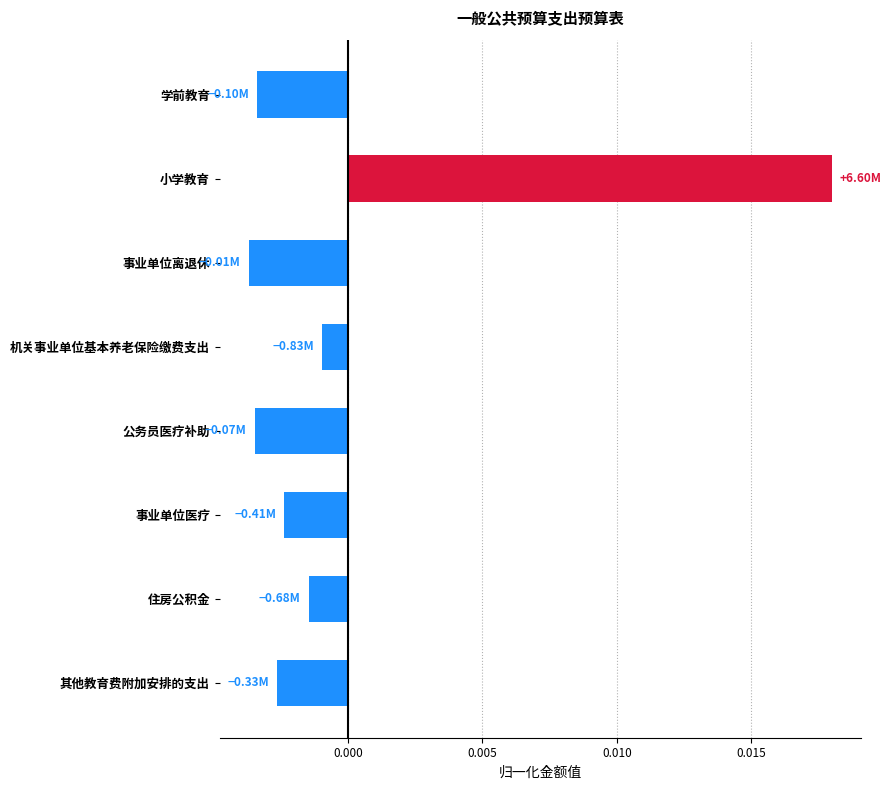

Between 机关事业单位基本养老保险缴费支出 and 小学教育, which is larger?

小学教育